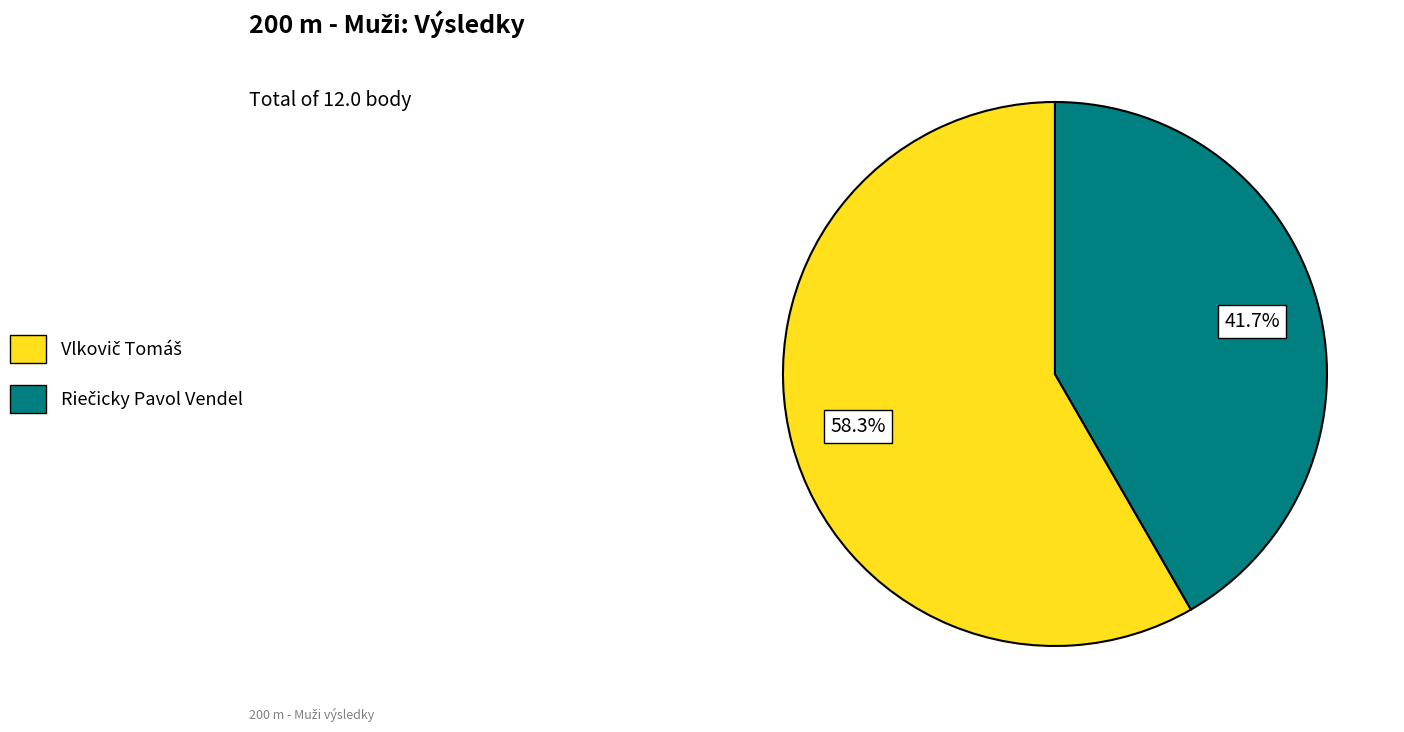

How many slices are in this pie chart?

2